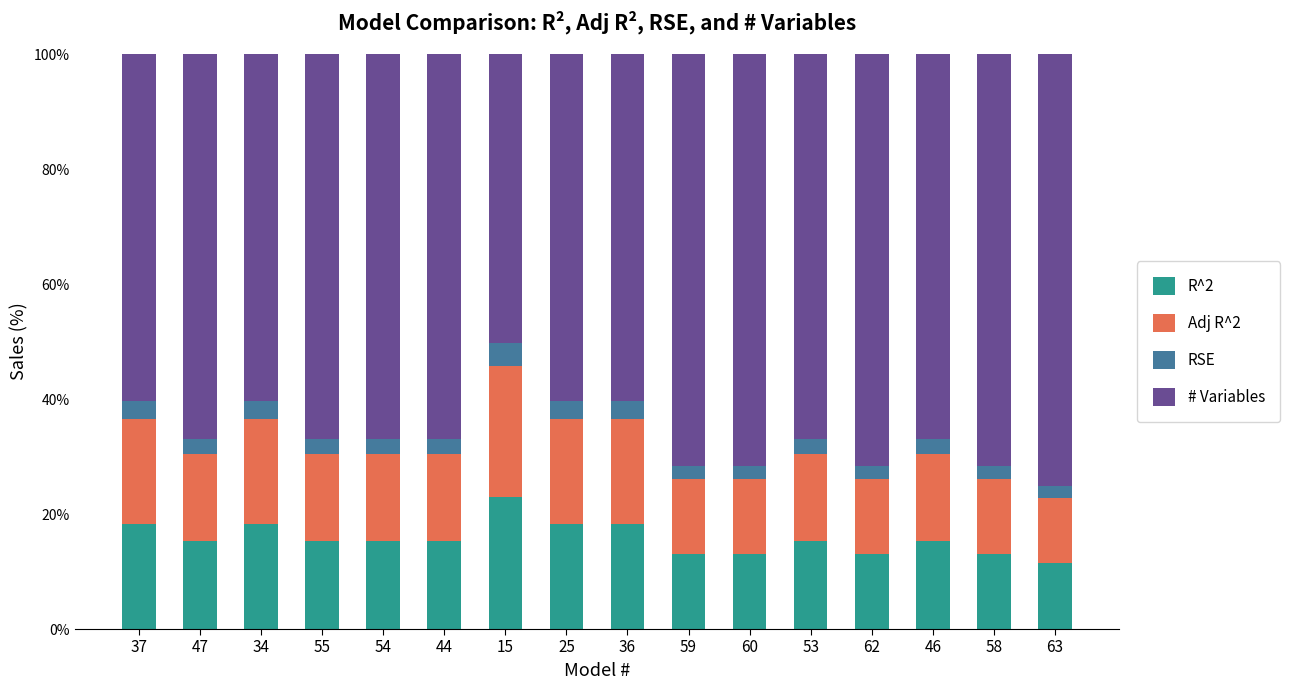

How many RSE values are between 0 and 1?

16